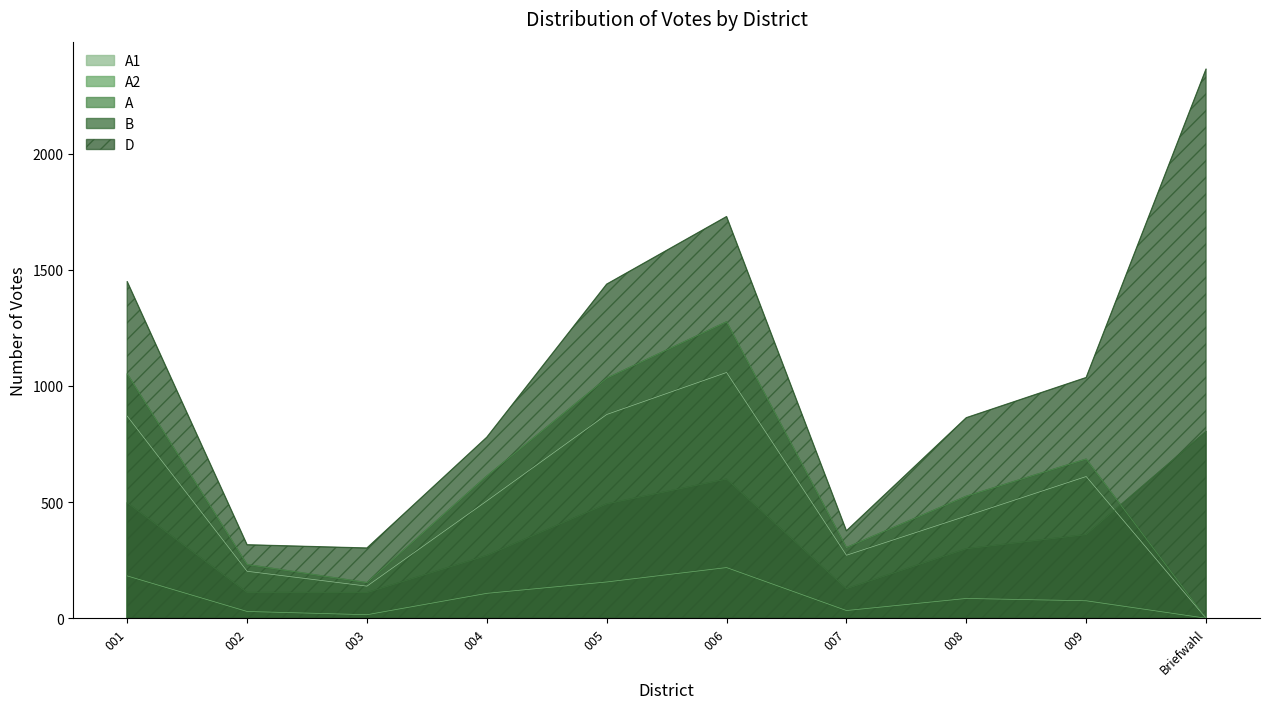

Where is the first local minimum for D?

003